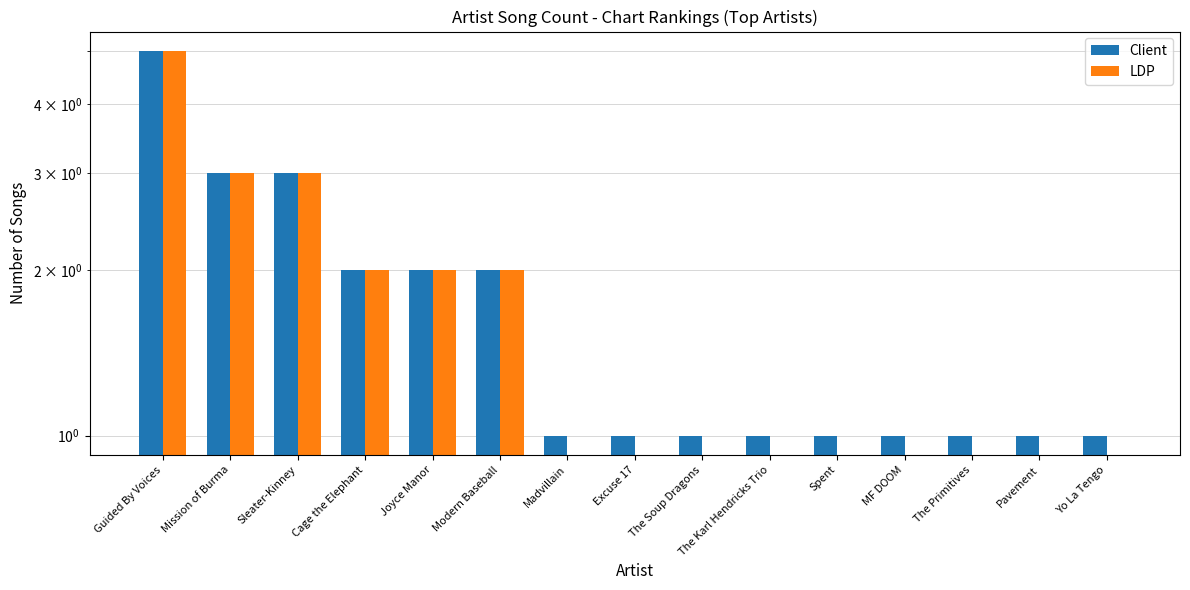

What is the difference between the maximum and minimum values in the LDP series?

5